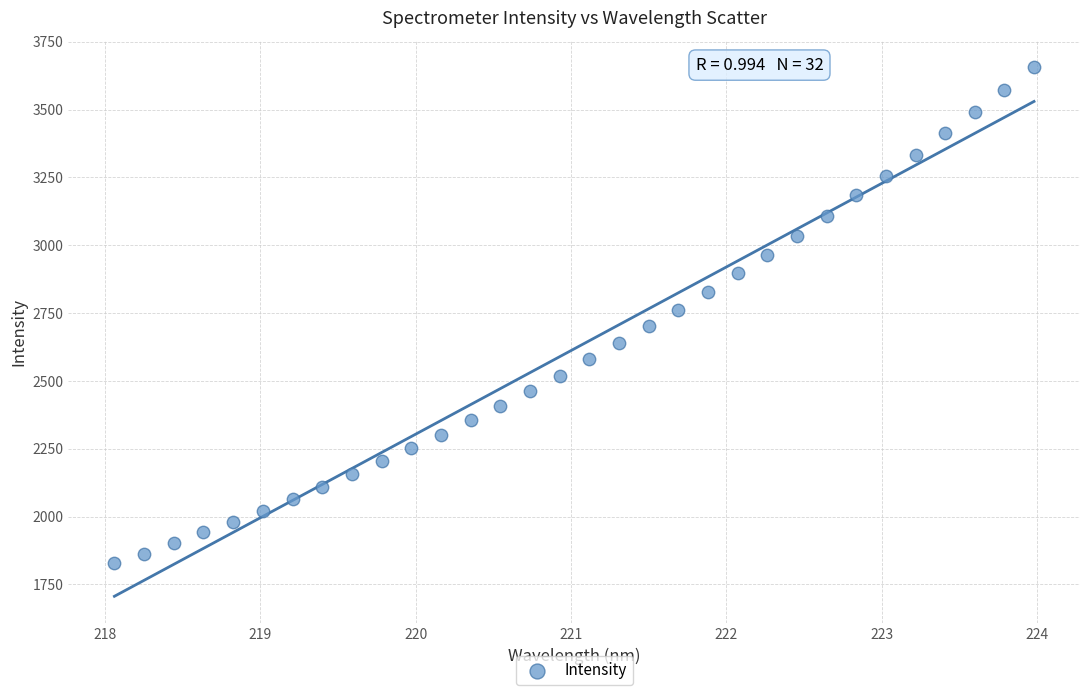

What is the range of Y values (max minus min)?

1829.7